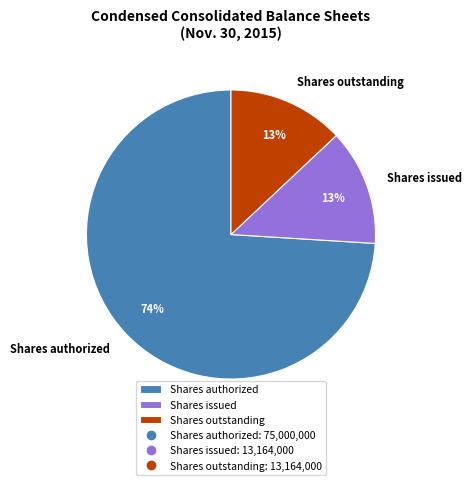

Is the sum of Shares authorized and Shares issued greater than half?

Yes